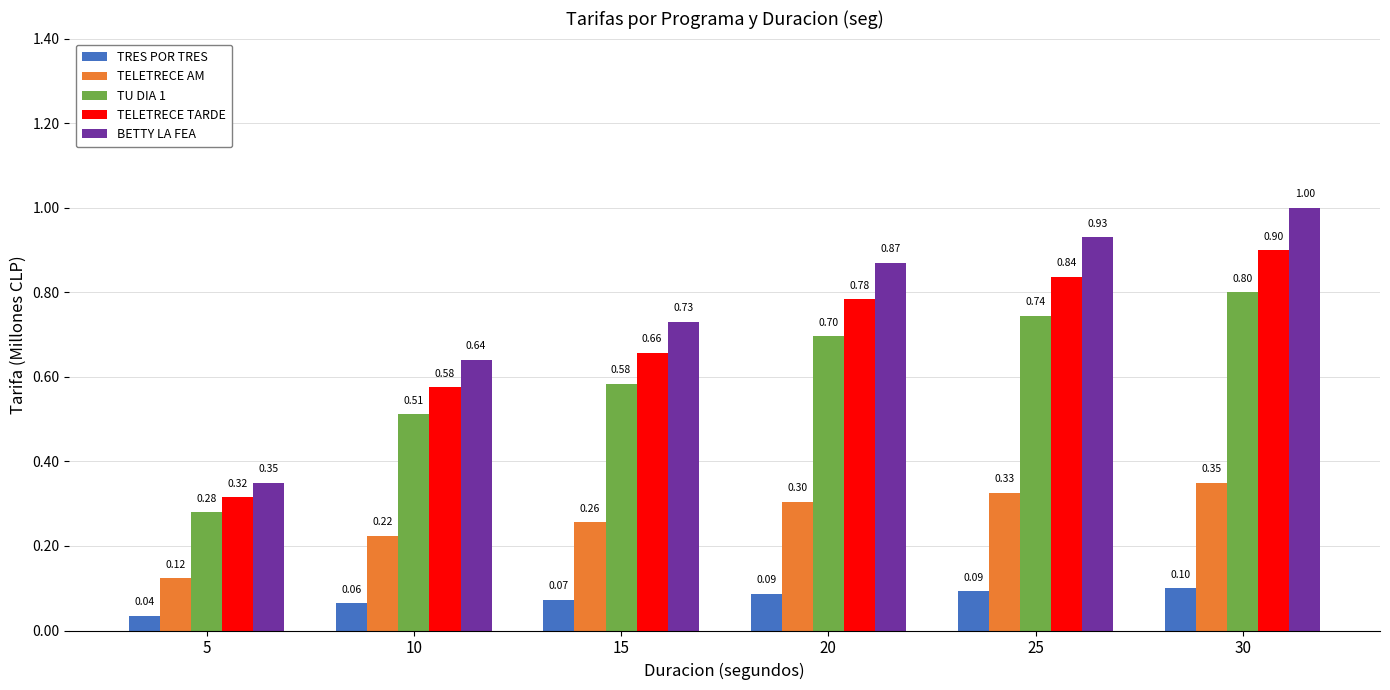

What is the value of the TELETRECE TARDE bar at the 6th from the left?

0.9